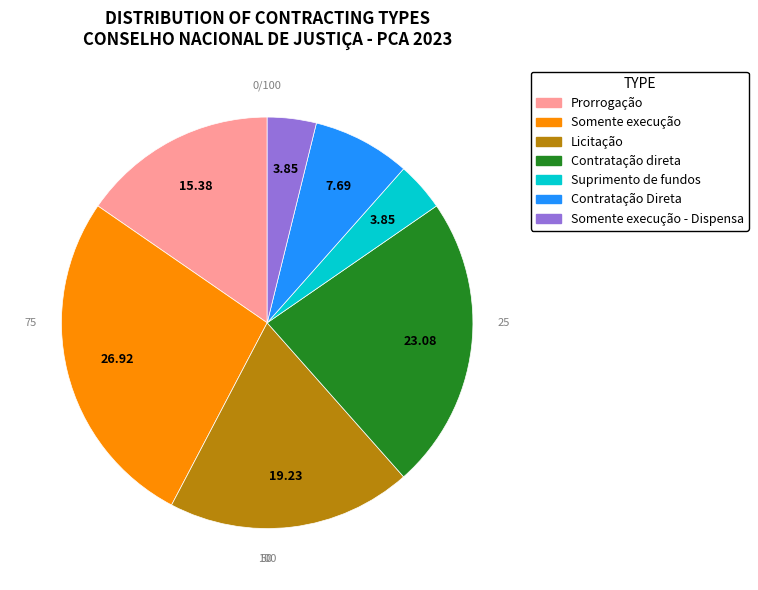

Does any single category account for the majority?

No